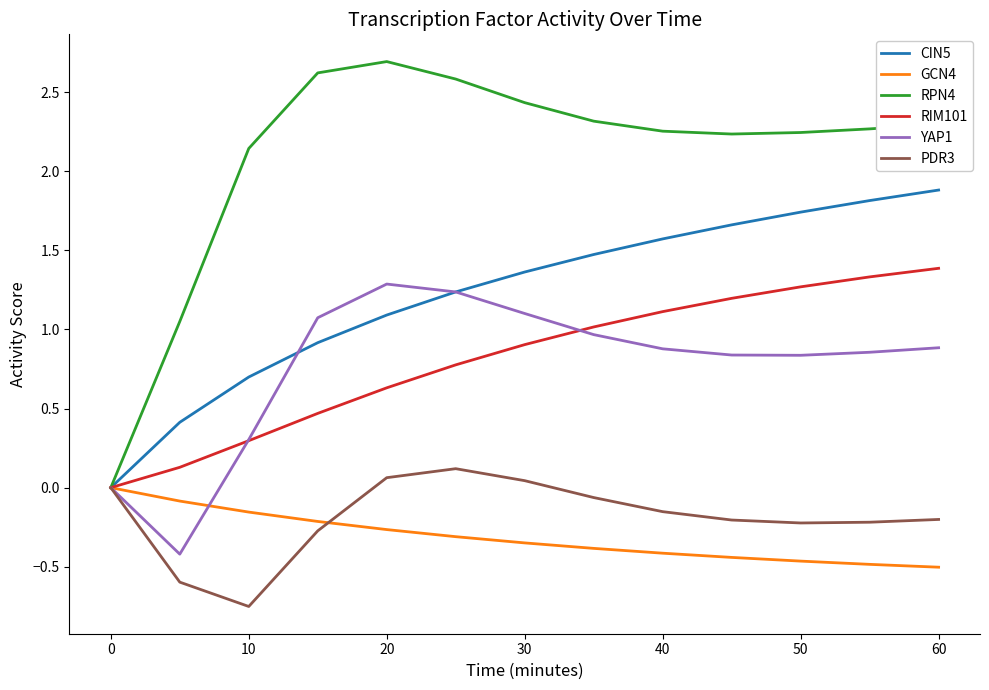

What is the highest value of the YAP1 series?

1.3